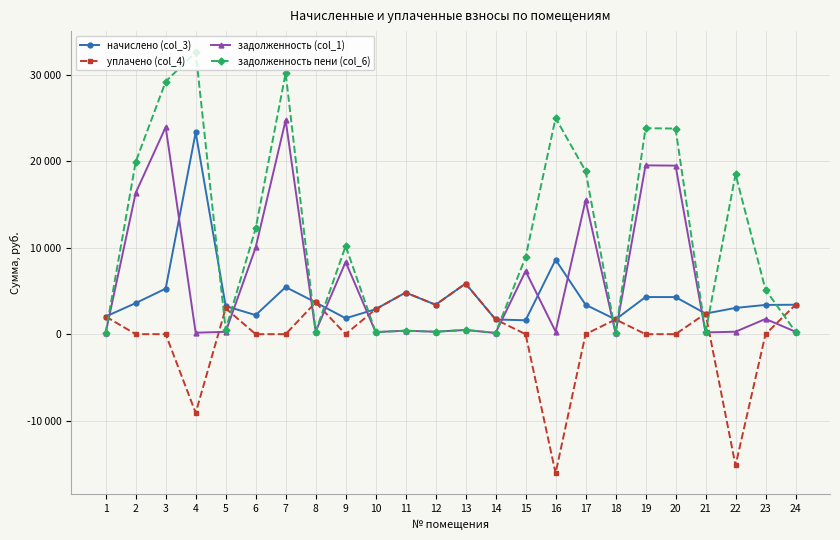

What are all the series names shown in the legend?

начислено (col_3), уплачено (col_4), задолженность (col_1), задолженность пени (col_6)